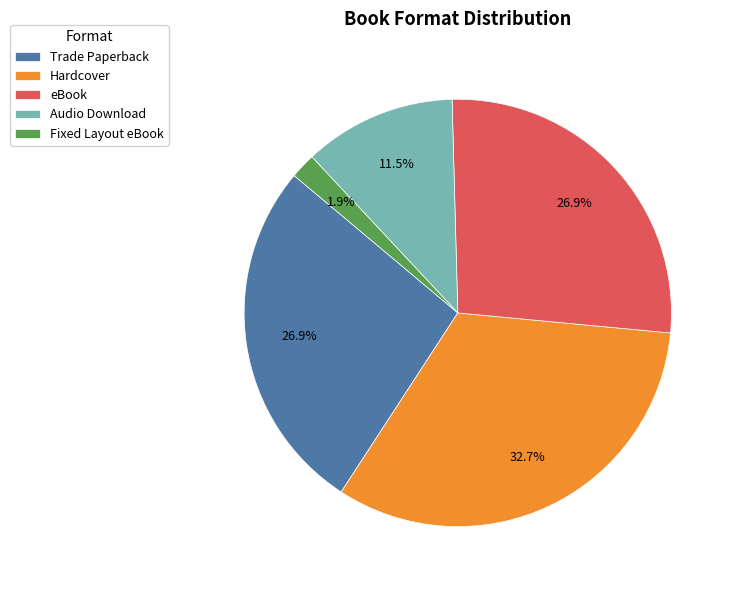

To the nearest percent, what is the difference between the eBook and Audio Download slice percentages?

15%